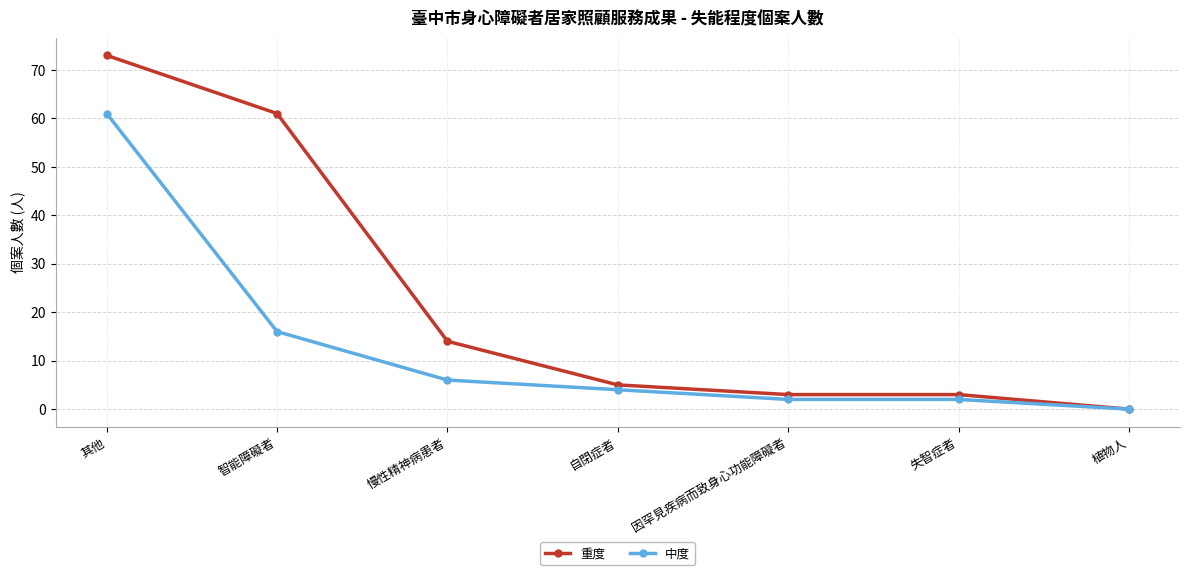

Reading right to left, what are all the values shown in this chart?

重度: 植物人=0	失智症者=3	因罕見疾病而致身心功能障礙者=3	自閉症者=5	慢性精神病患者=14	智能障礙者=61	其他=73
中度: 植物人=0	失智症者=2	因罕見疾病而致身心功能障礙者=2	自閉症者=4	慢性精神病患者=6	智能障礙者=16	其他=61